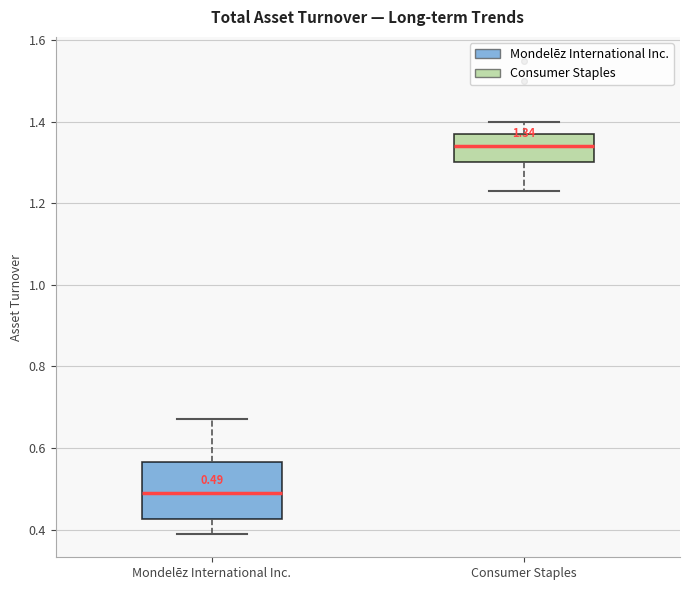

Which box has the lowest median line?

Mondelēz International Inc.